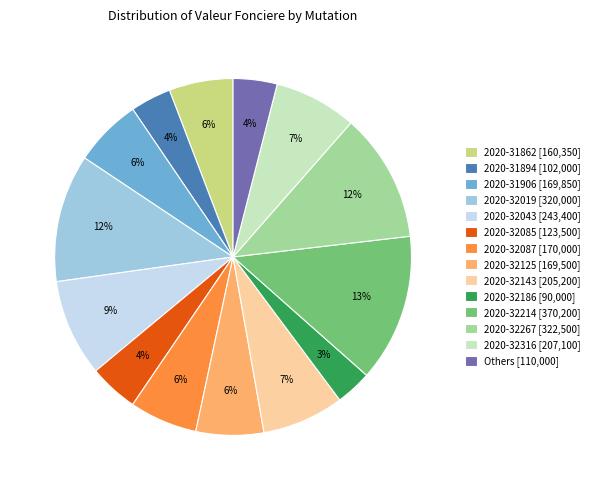

Which has a higher value, 2020-32019 [320,000] or 2020-32085 [123,500]?

2020-32019 [320,000]